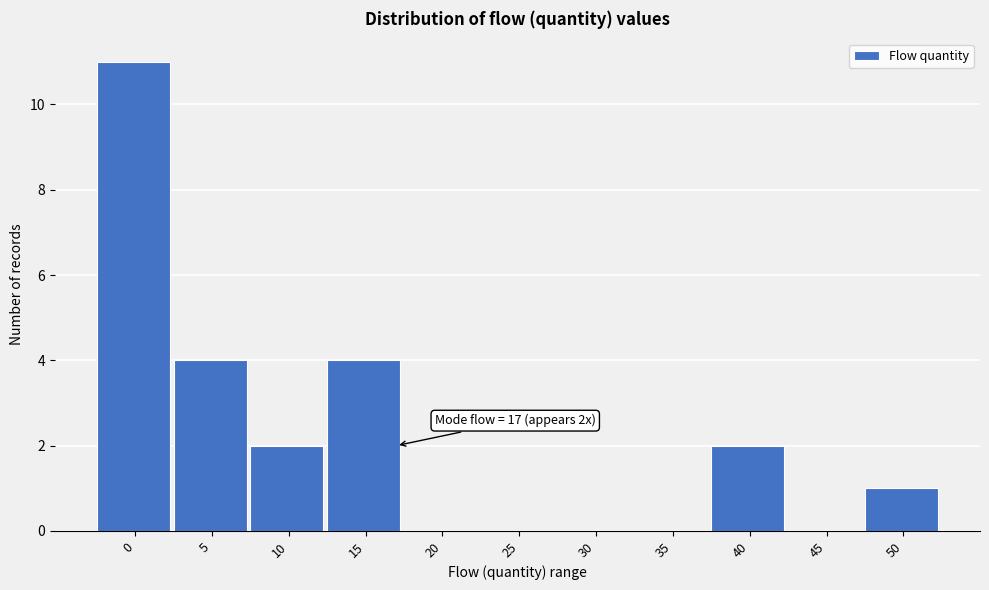

Reading left to right, what are all the values shown in this chart?

0=11	5=4	10=2	15=4	20=0	25=0	30=0	35=0	40=2	45=0	50=1